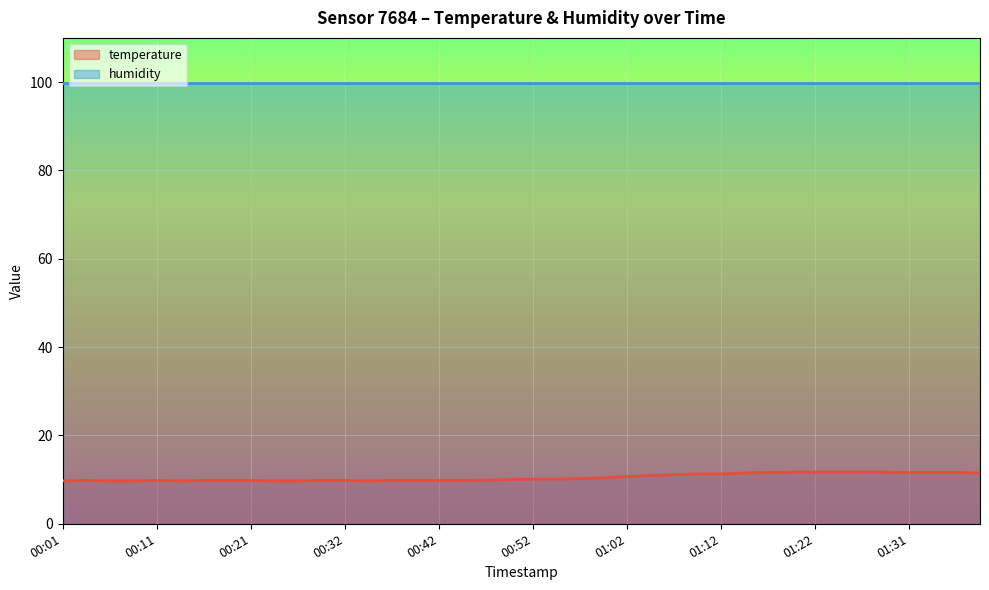

The value at 01:31 is 11.6. True or false?

True